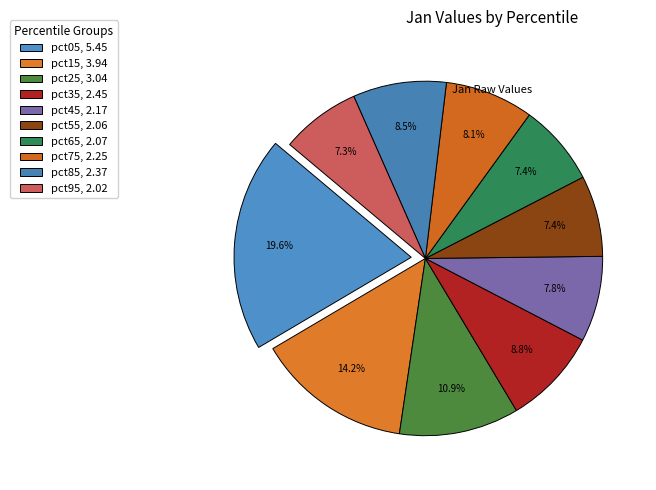

What is the change in value from pct35 to pct55?

-0.4